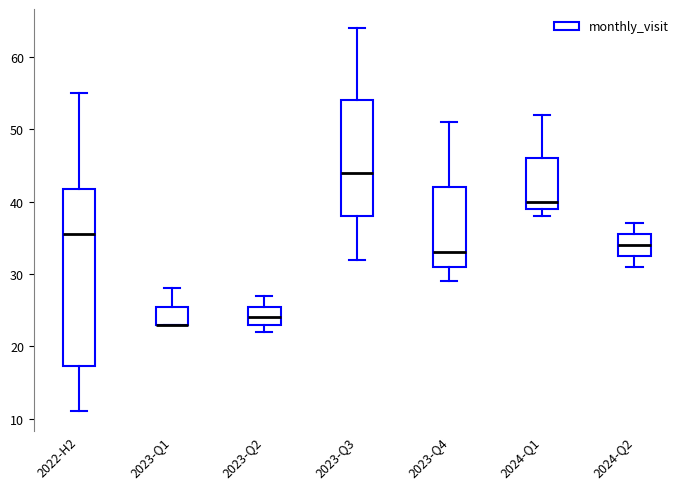

Reading left to right, read every box against the y-axis: the position of its median line, the range the box covers, and the ends of its whiskers. The values are not printed on the chart, so give them approximately, as read against the axis.

2022-H2: median 36, box 17 to 42, whiskers 11 to 55
2023-Q1: median 23 (drawn on the box's lower edge), box 23 to 26, whiskers 23 to 28
2023-Q2: median 24, box 23 to 26, whiskers 22 to 27
2023-Q3: median 44, box 38 to 54, whiskers 32 to 64
2023-Q4: median 33, box 31 to 42, whiskers 29 to 51
2024-Q1: median 40, box 39 to 46, whiskers 38 to 52
2024-Q2: median 34, box 33 to 36, whiskers 31 to 37